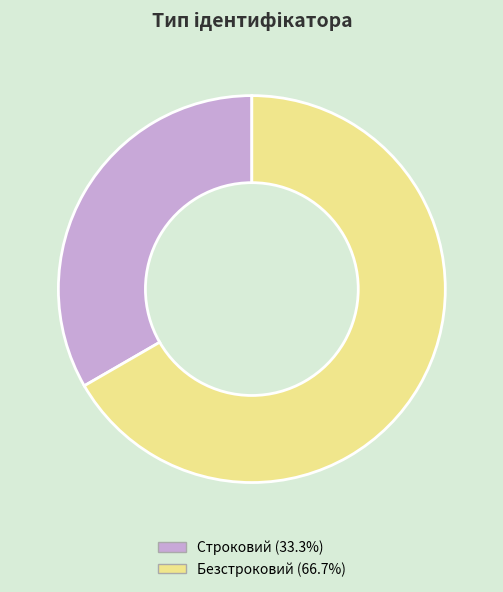

Is it true that Безстроковий is 67% of the pie?

True